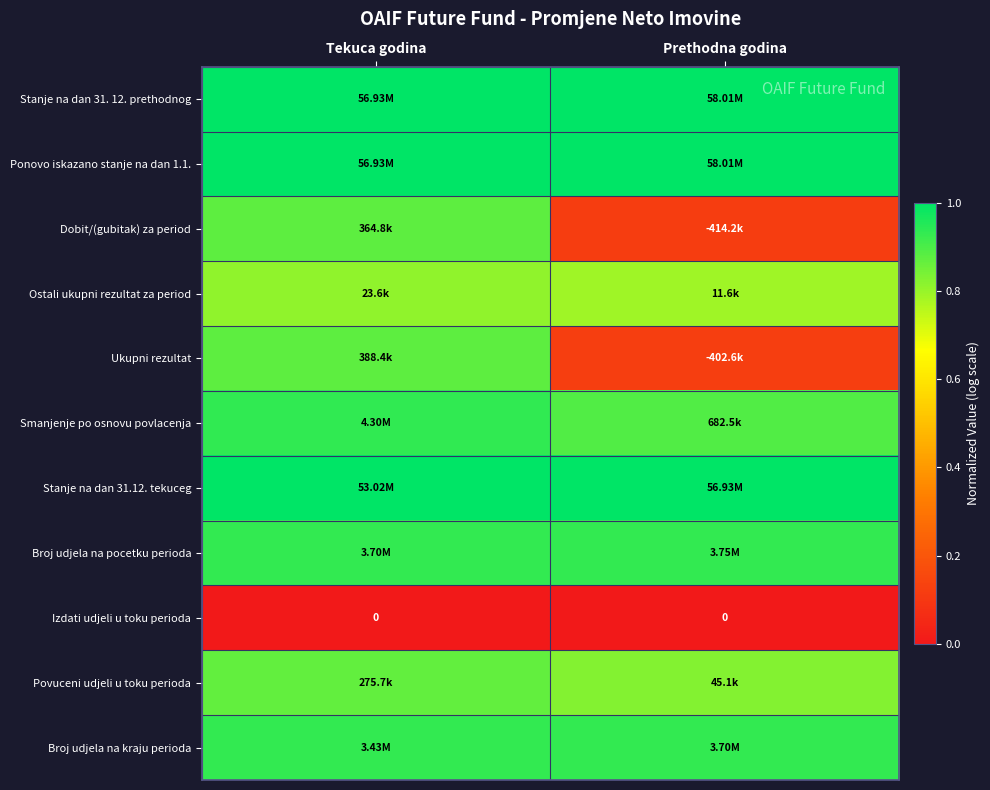

True or false: Broj udjela na kraju perioda has a value of 0.9 at Tekuca godina.

True